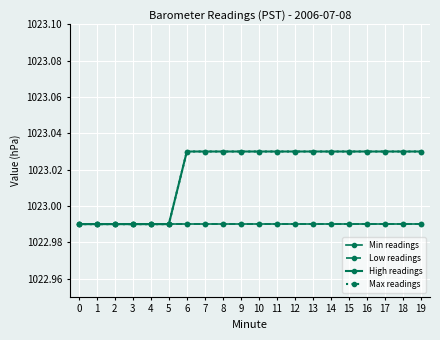

Is this an area chart (filled region under the line)?

No